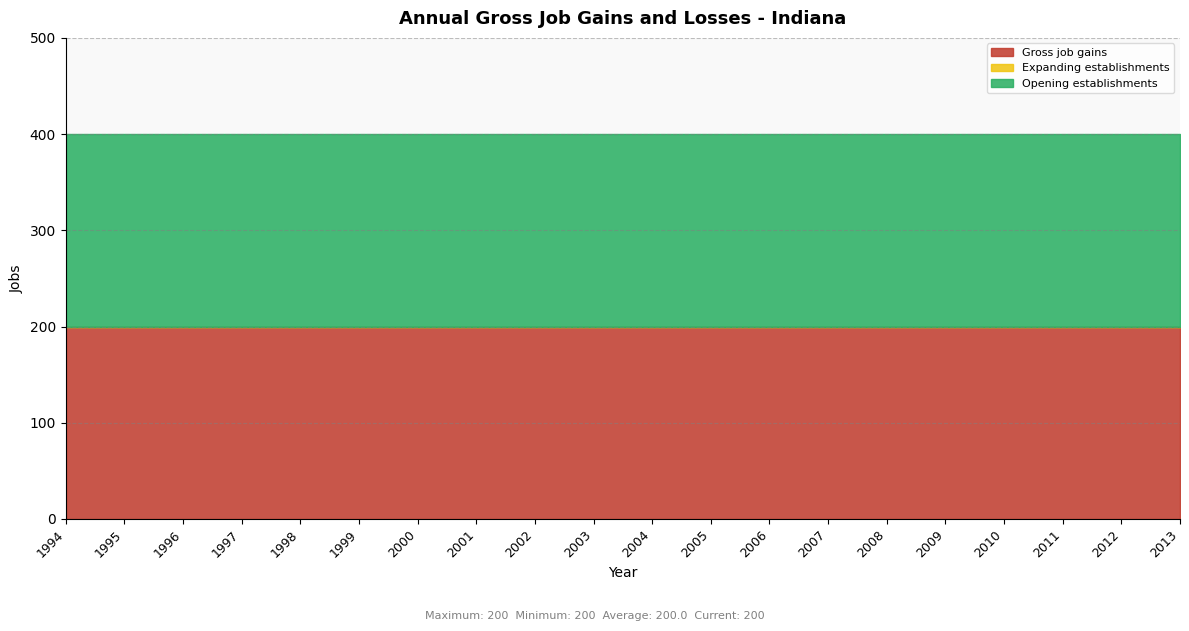

Which series changed the most between 1999 and 2013?

Gross job gains